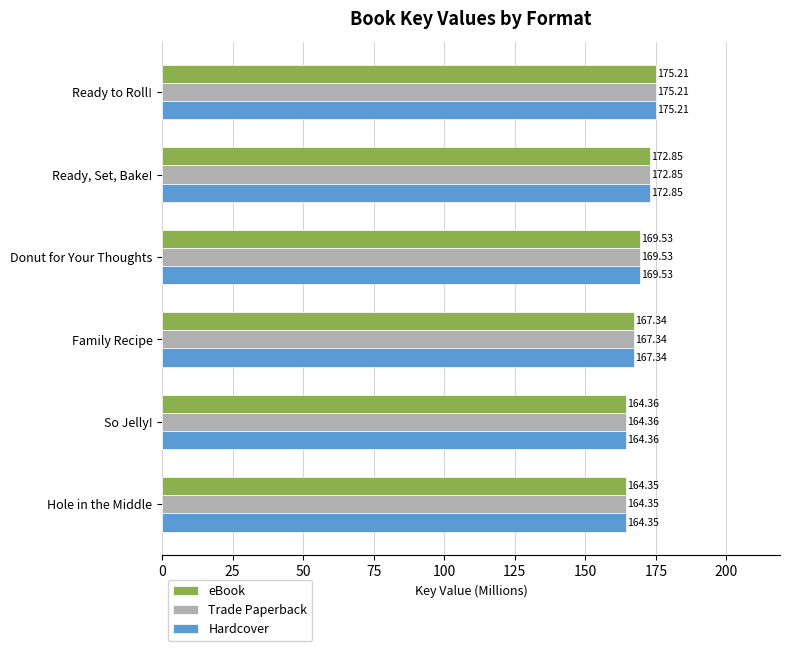

At how many categories does at least one series exceed 167?

4